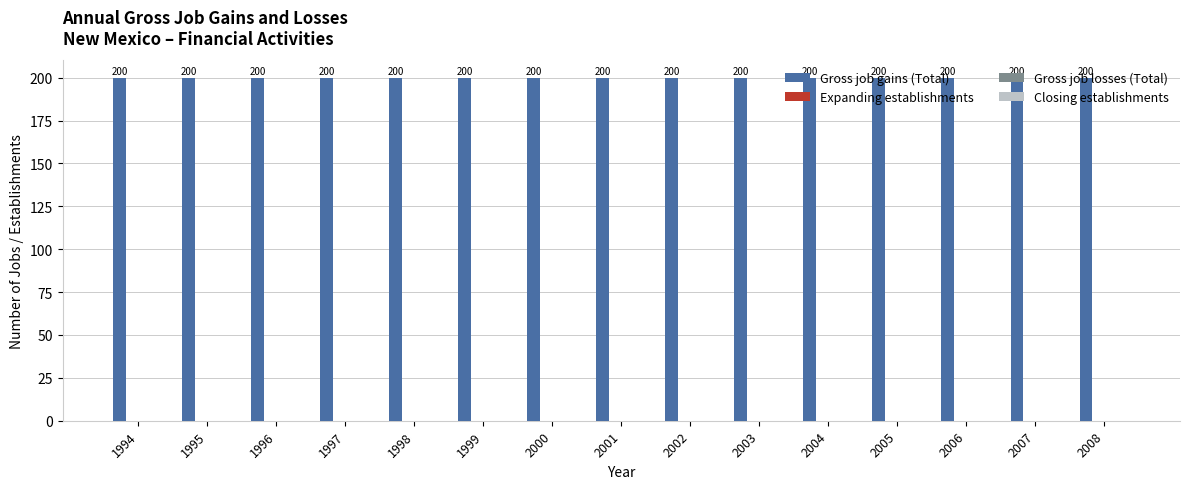

Is it true that Expanding establishments equals 0 at 1995?

True